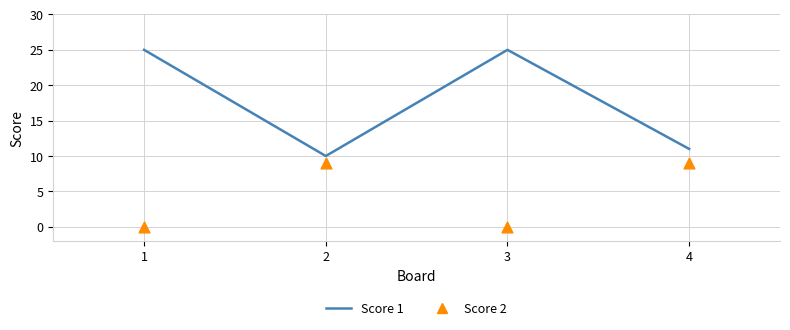

At how many categories does at least one series exceed 20?

2